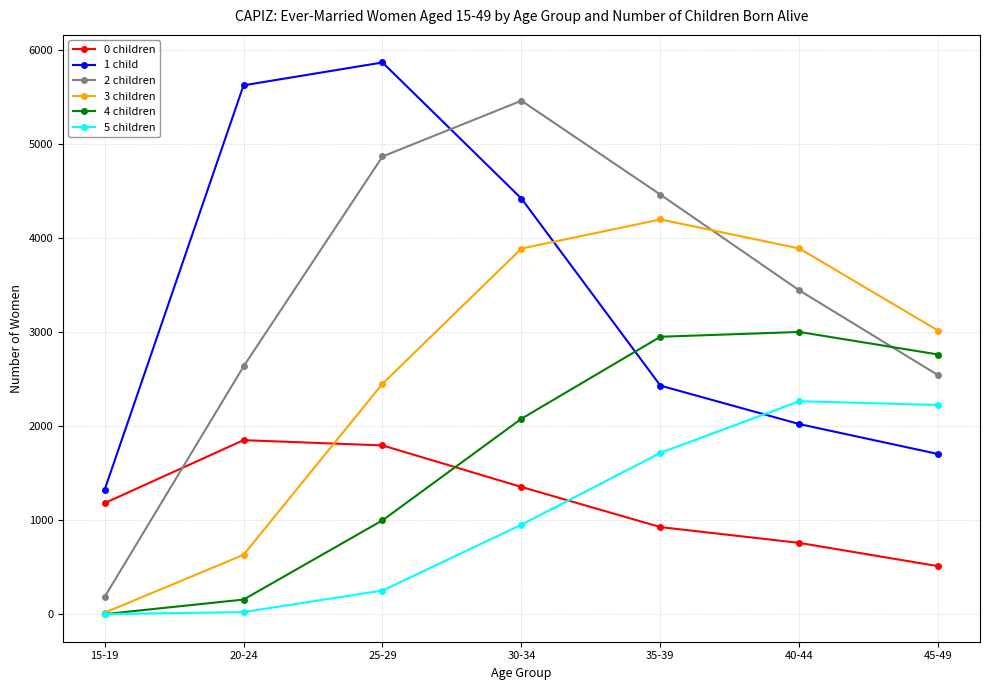

After their last crossing, which series has the higher values: 1 child or 5 children?

5 children